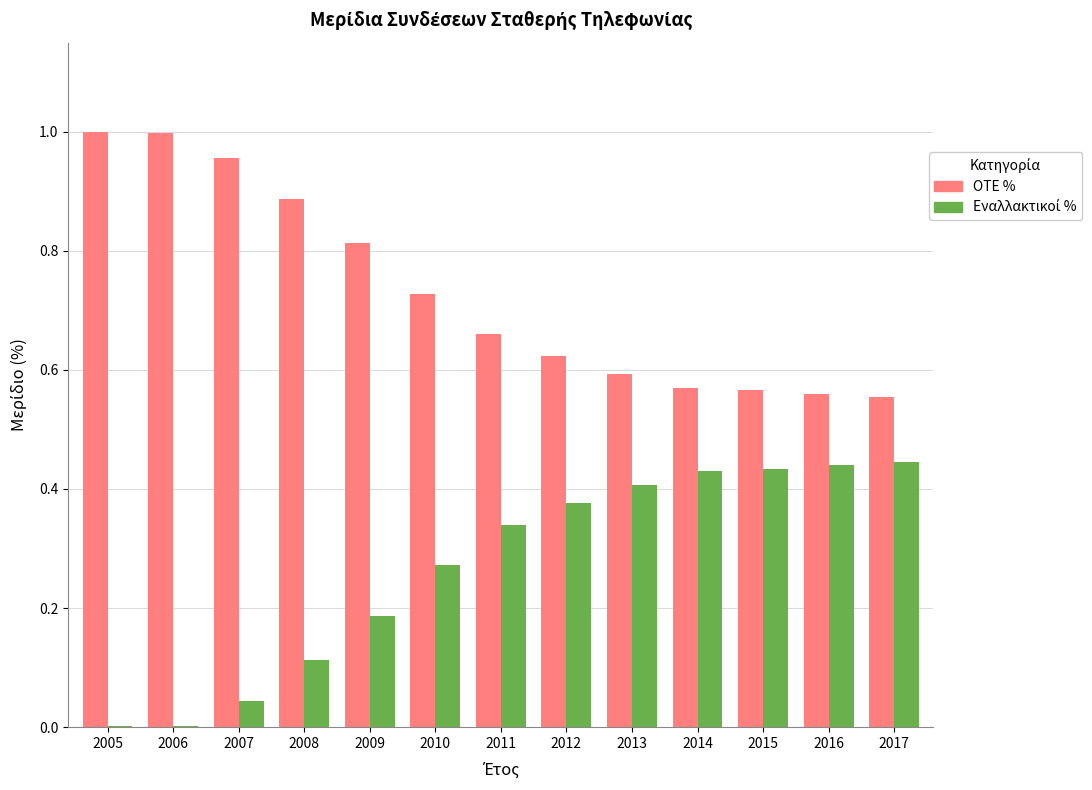

Which series has the largest total across all categories?

OTE %